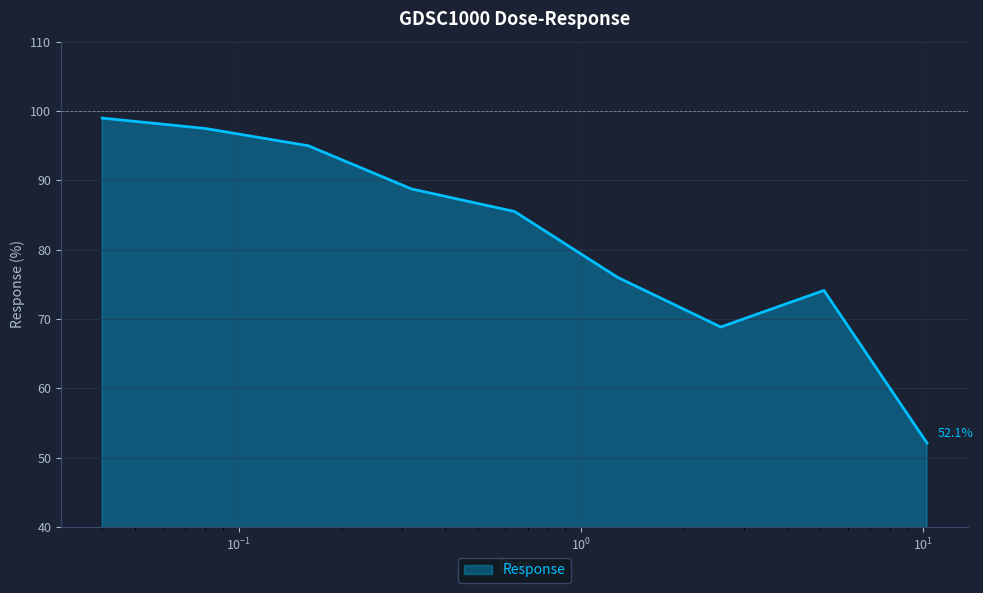

How many interior local peaks (higher than both neighbors) does the data have?

1